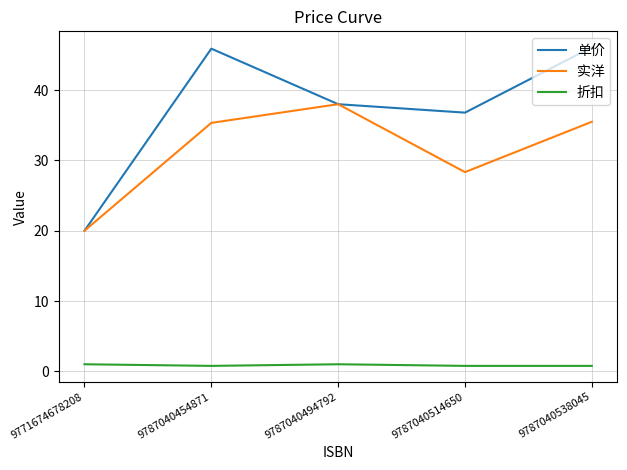

List the series in order of their overall mean, highest first.

单价, 实洋, 折扣